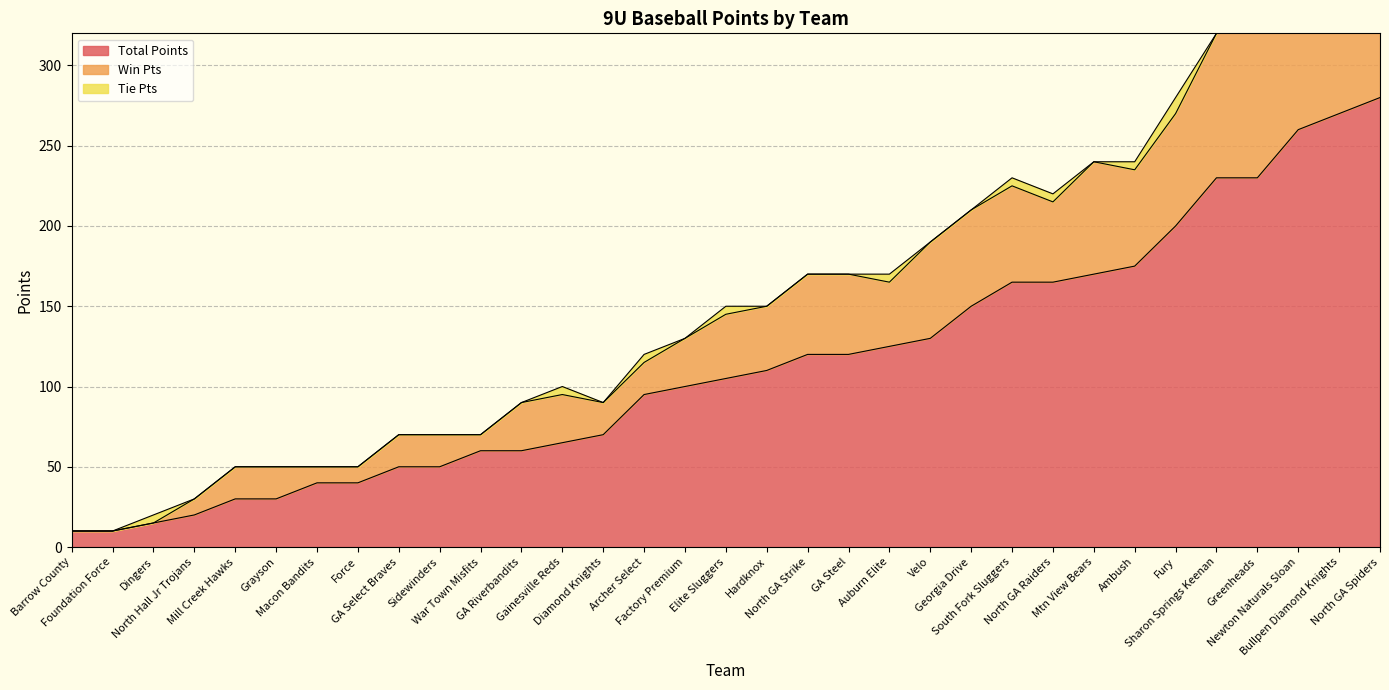

List the series in order of their peak value, lowest first.

Tie Pts, Win Pts, Total Points